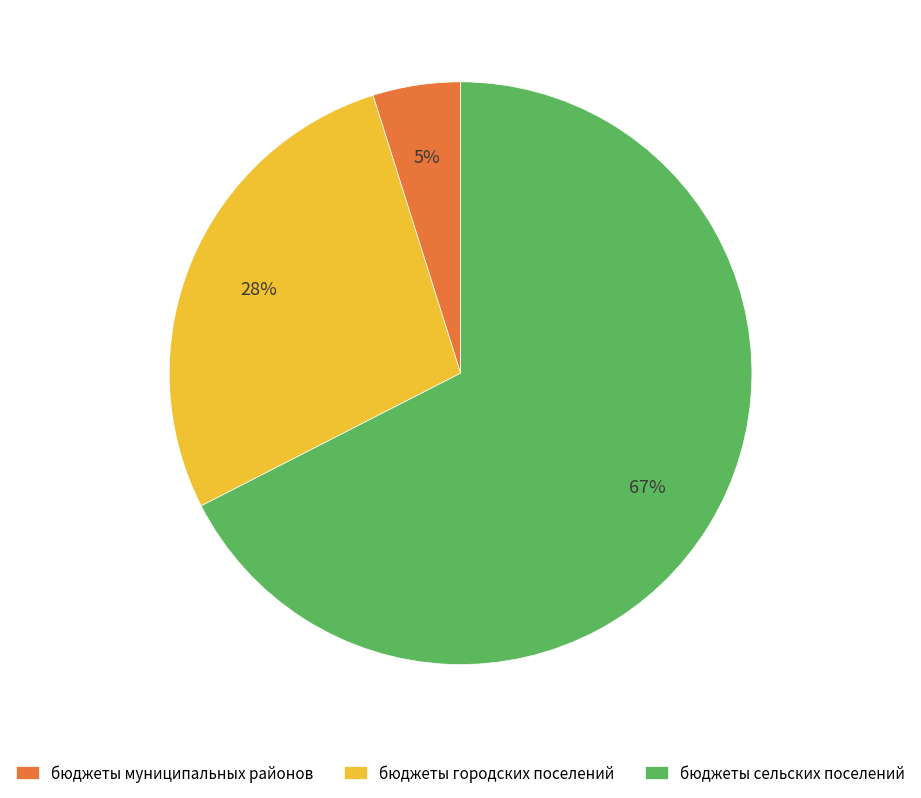

Which slice is the smallest?

бюджеты муниципальных районов